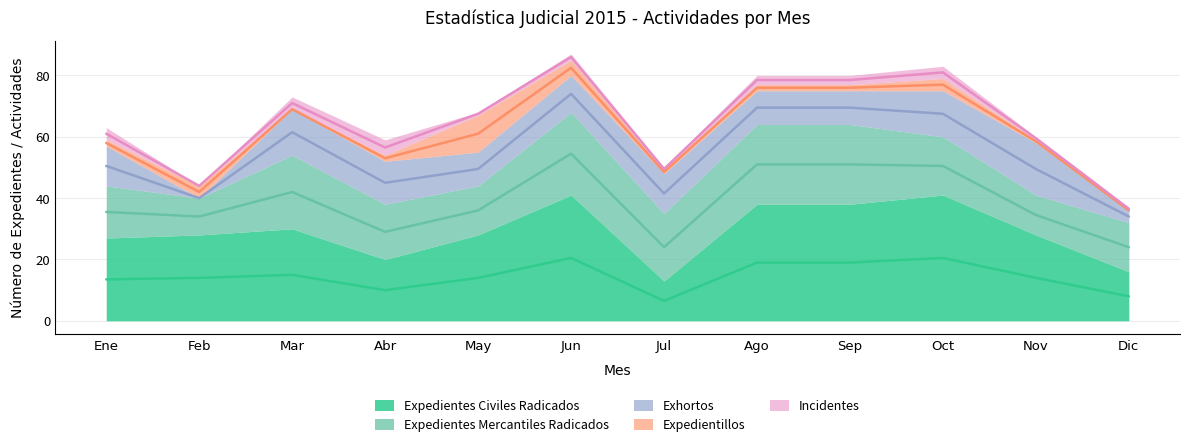

Is it true that Expedientes Mercantiles Radicados equals 16 at May?

True